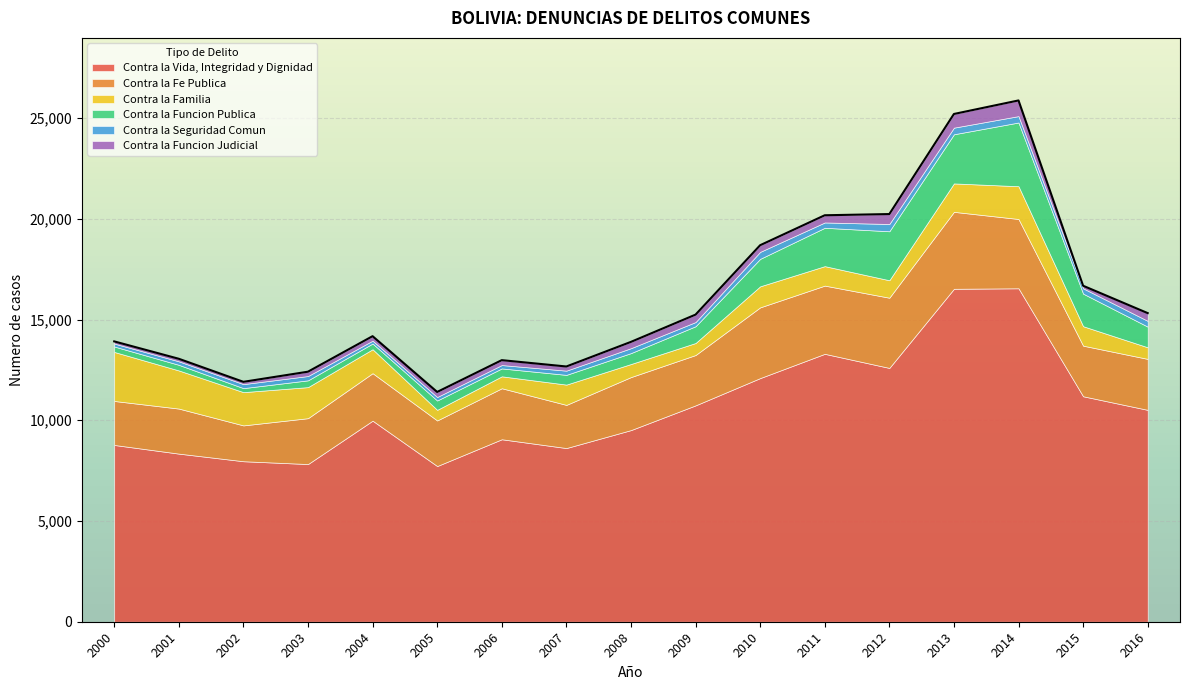

List the series in order of their peak value, lowest first.

Contra la Seguridad Comun, Contra la Funcion Judicial, Contra la Familia, Contra la Funcion Publica, Contra la Fe Publica, Contra la Vida, Integridad y Dignidad